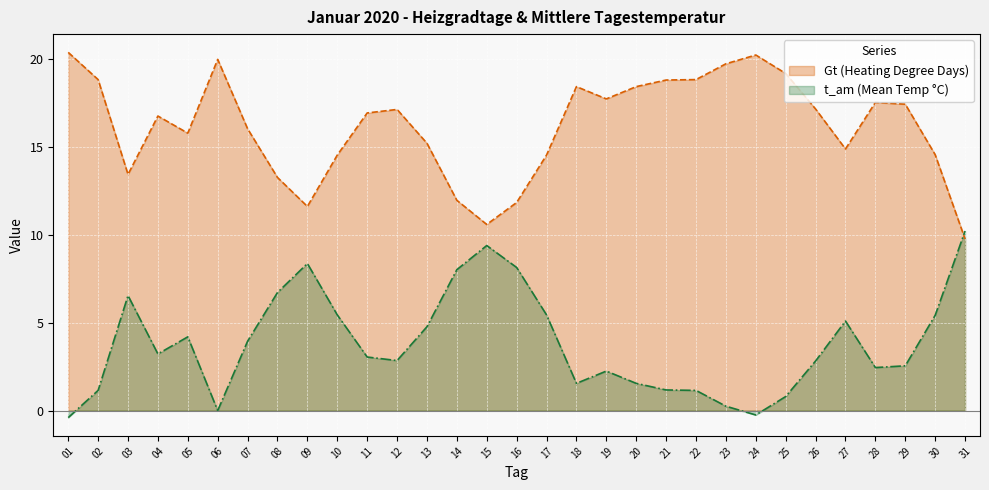

The Gt (Heating Degree Days) series shows 21.8 at 04. True or false?

False